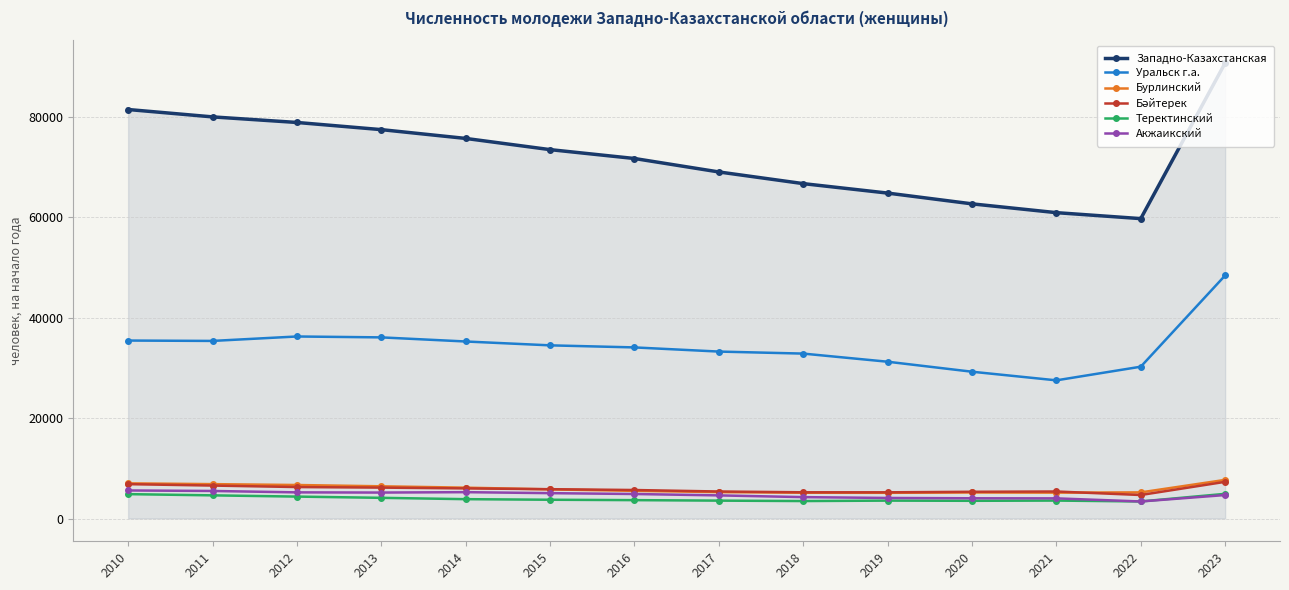

How many lines are shown in the chart?

6